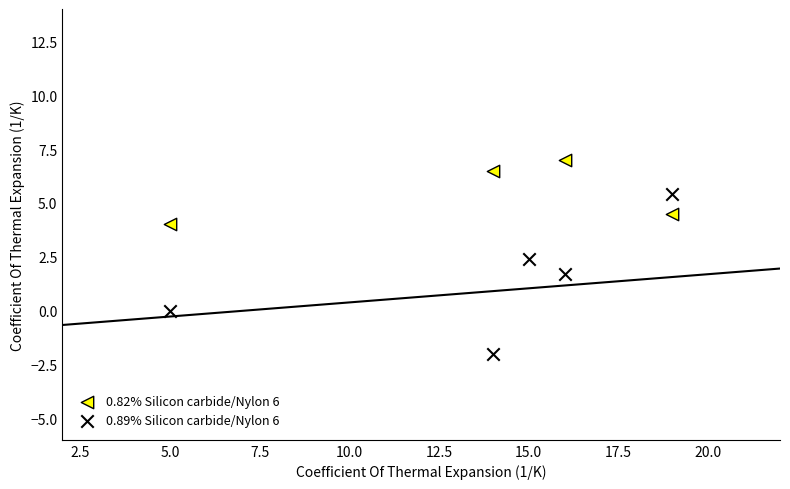

Which series has the largest Y range (max minus min)?

0.89% Silicon carbide/Nylon 6